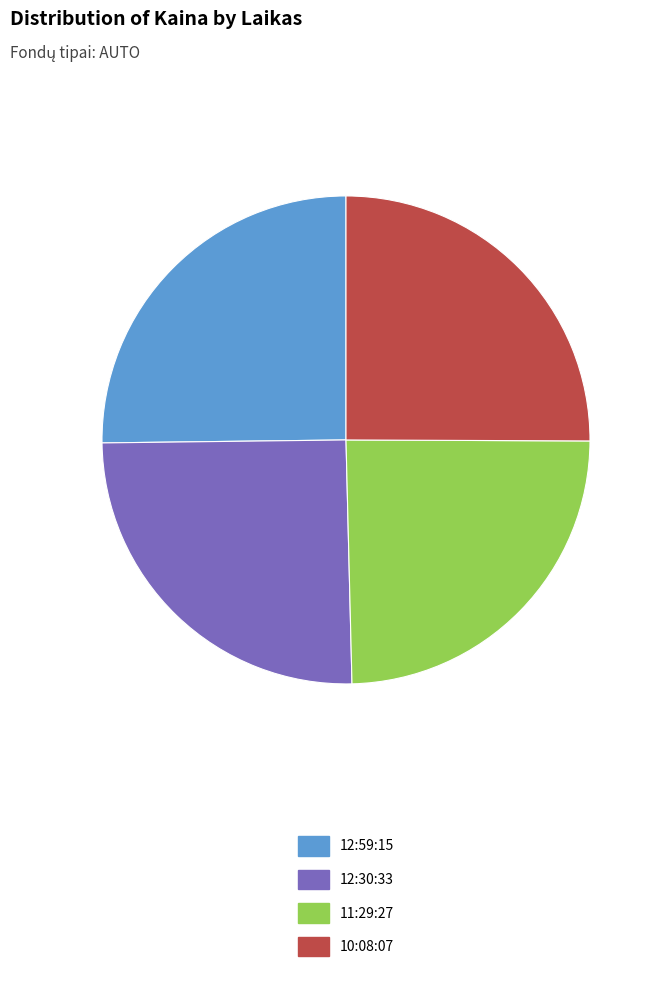

Is it true that 11:29:27 is 35% of the pie?

False